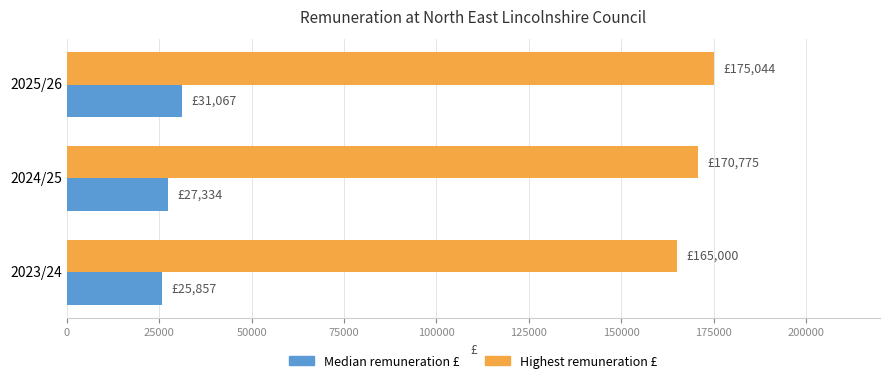

What is the spread (max minus min) of values at 2023/24?

139143